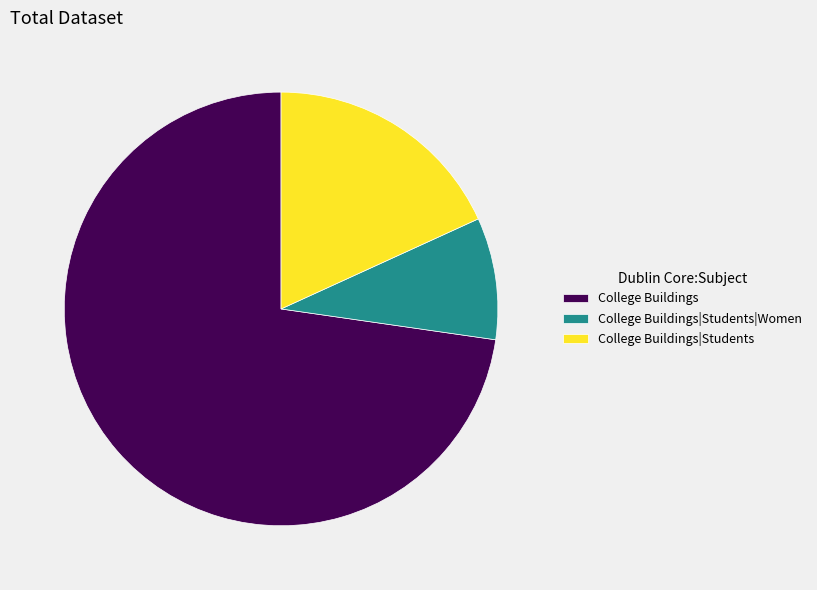

Does any single category account for the majority?

Yes